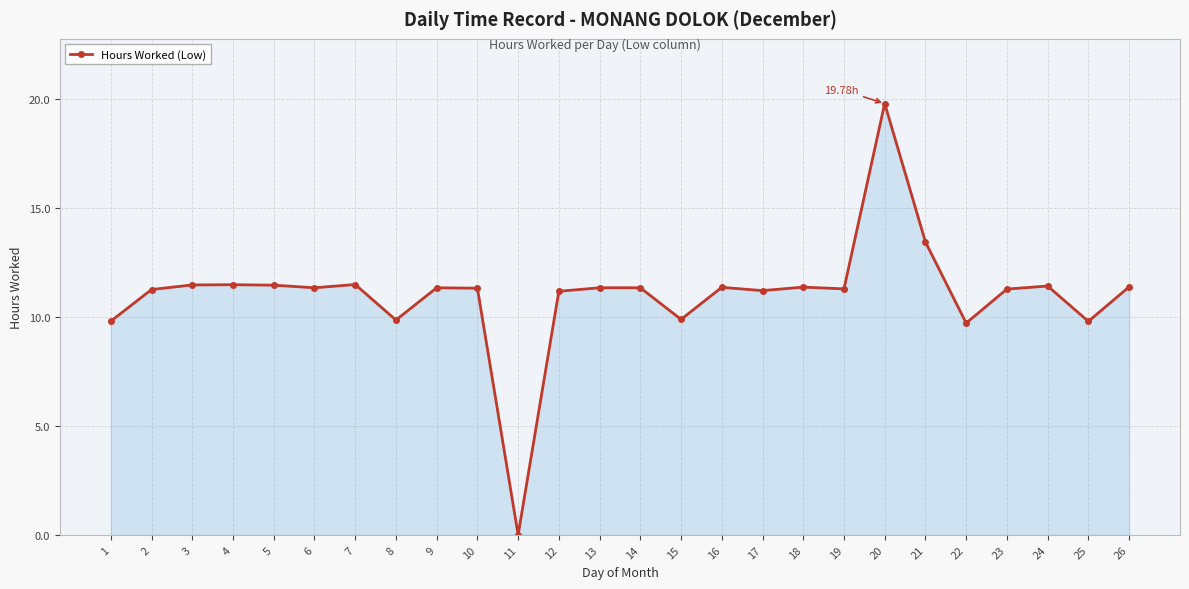

What is the difference between the values at 11 and 10?

11.3